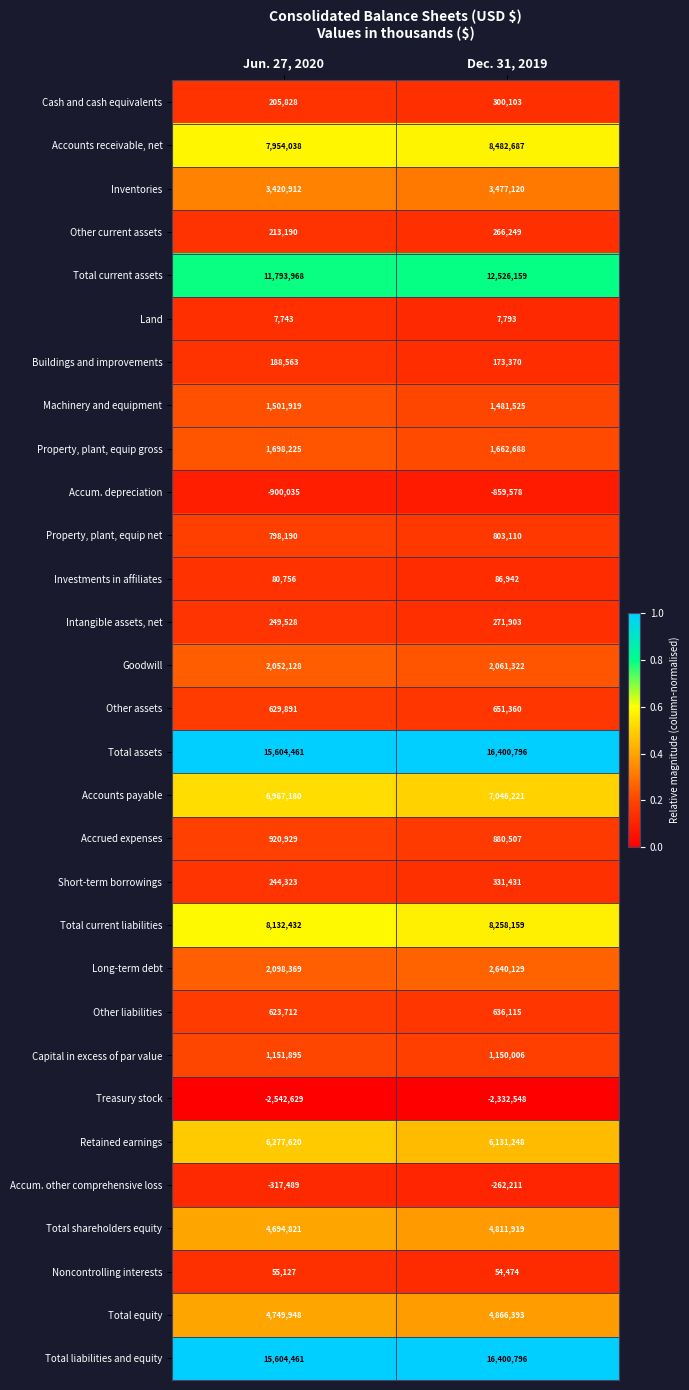

Rank the categories by Accounts payable value from highest to lowest.

Dec. 31, 2019, Jun. 27, 2020